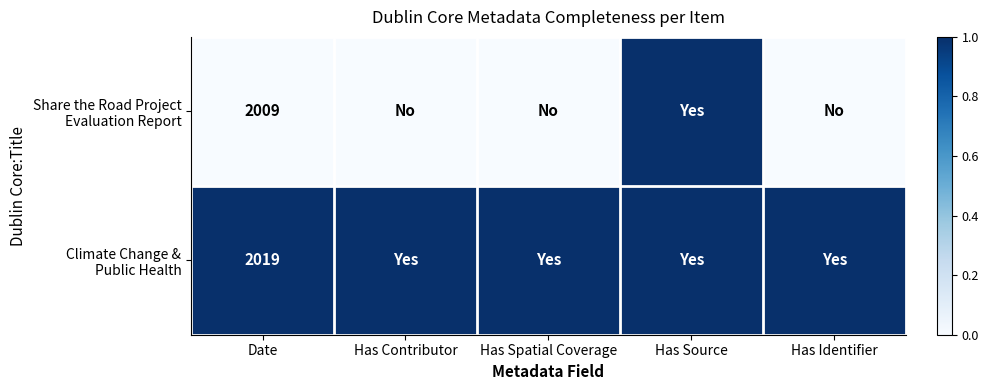

What is the spread (max minus min) of values at Date?

10